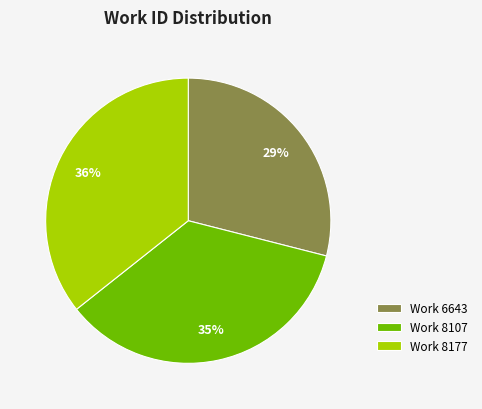

What percentage is the Work 6643 slice, to the nearest percent?

29%